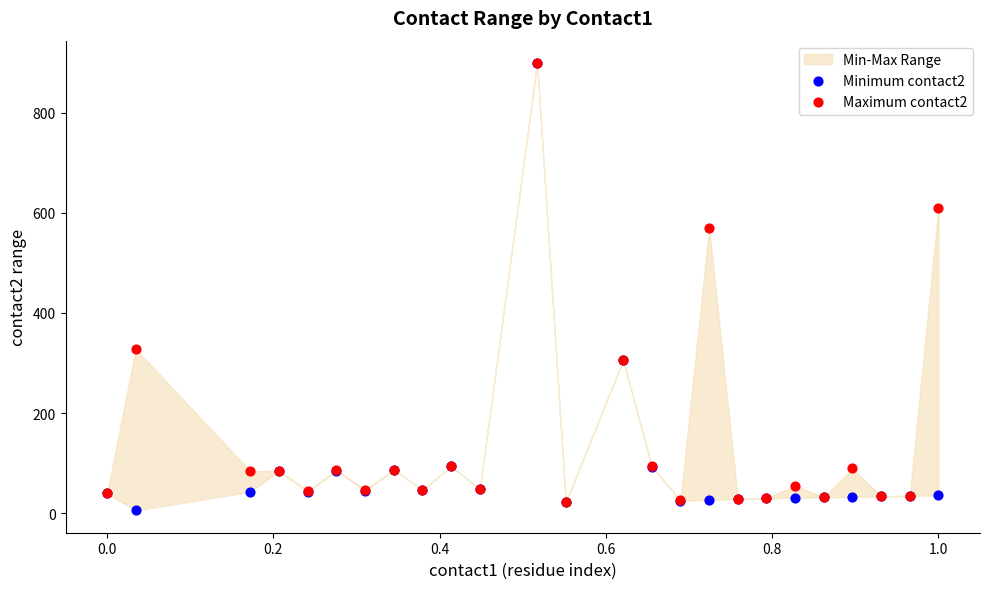

Which series contains the lowest Y value?

Minimum contact2